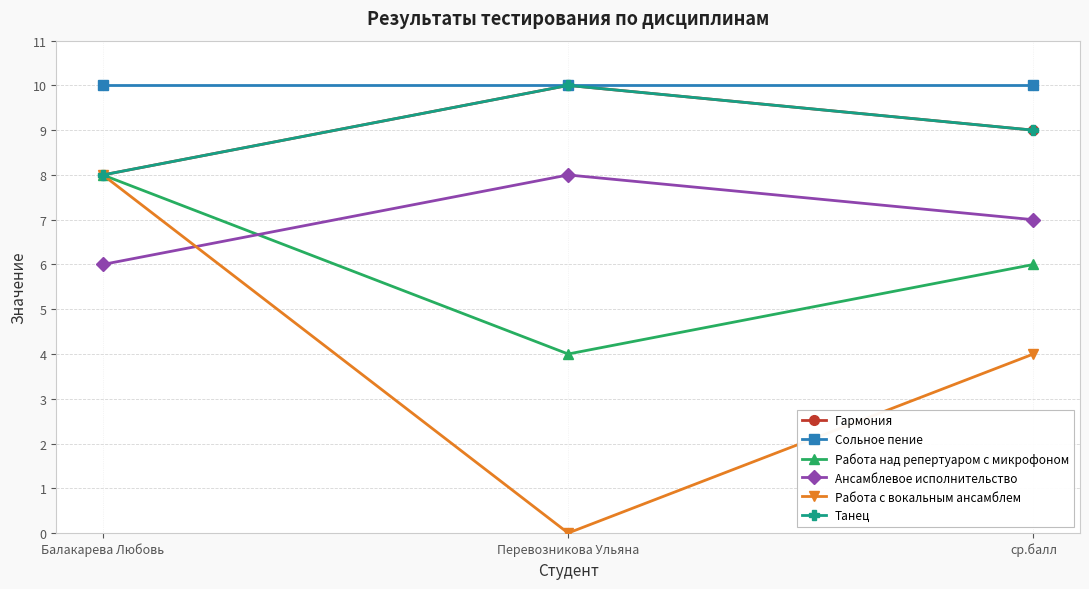

List the series in order of their peak value, lowest first.

Работа над репертуаром с микрофоном, Ансамблевое исполнительство, Работа с вокальным ансамблем, Гармония, Сольное пение, Танец